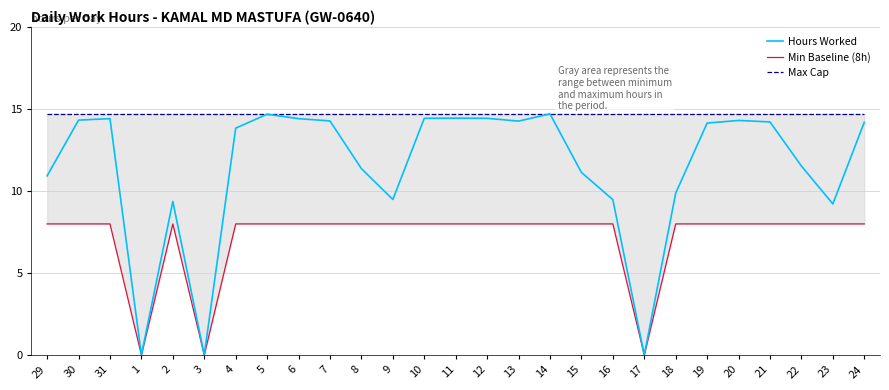

What is the label of the 23rd point from the left?

20